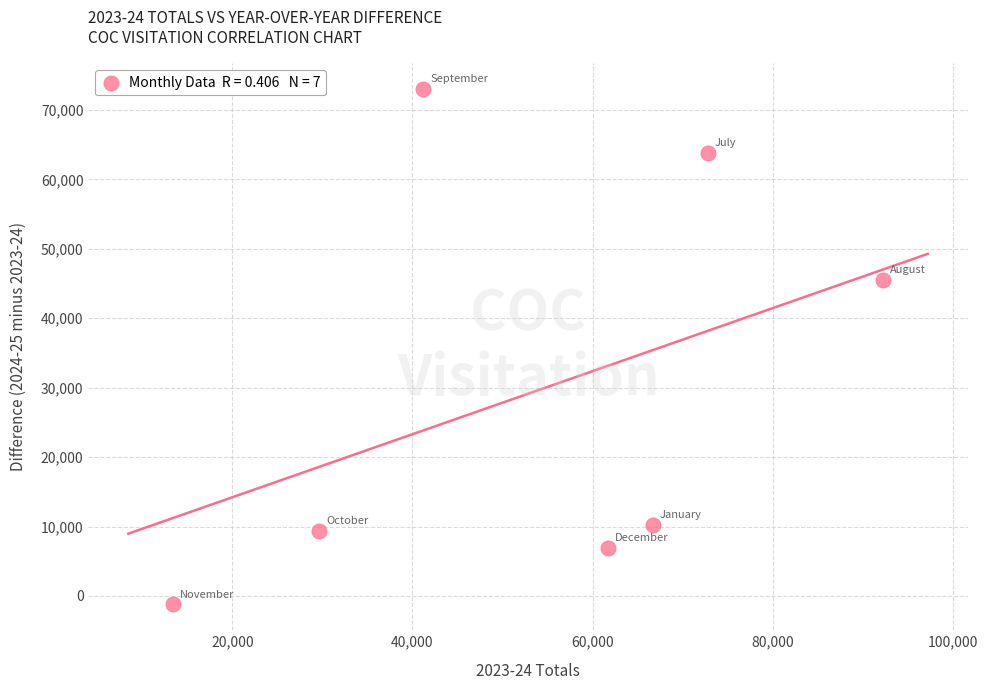

What is the average X value?

53949